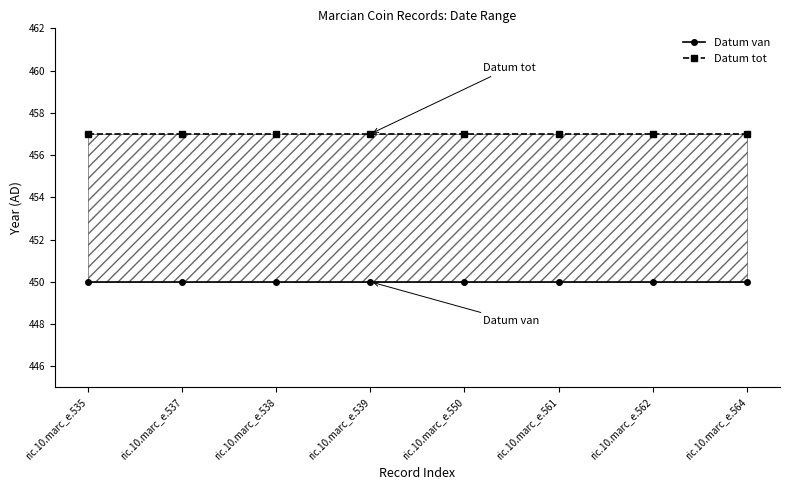

True or false: Datum tot has more than 2 points higher than both neighbors.

False